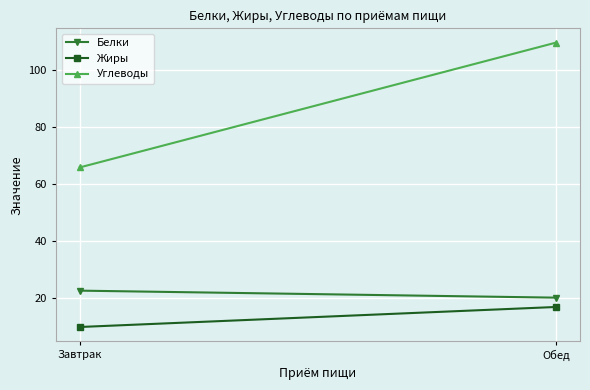

Which series changed the most between Завтрак and Обед?

Углеводы